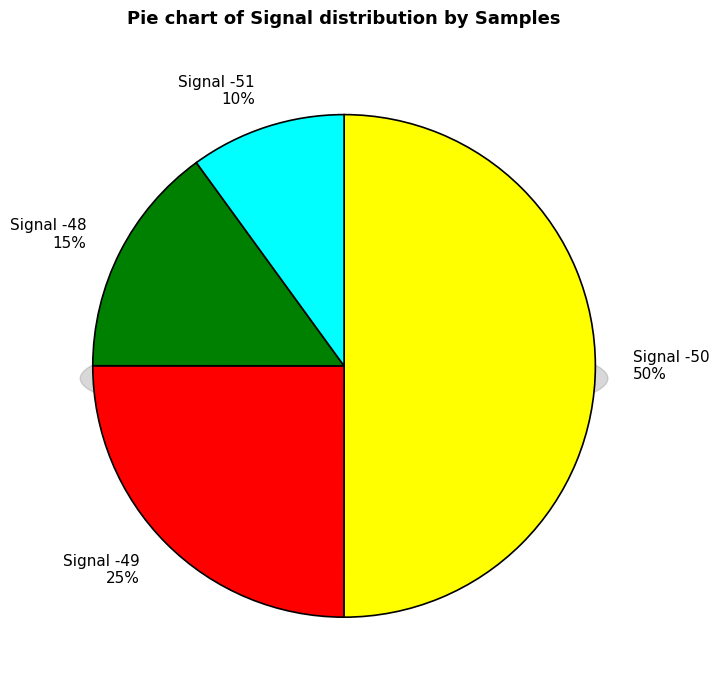

Do -49 and -48 together represent more than half of the pie?

No